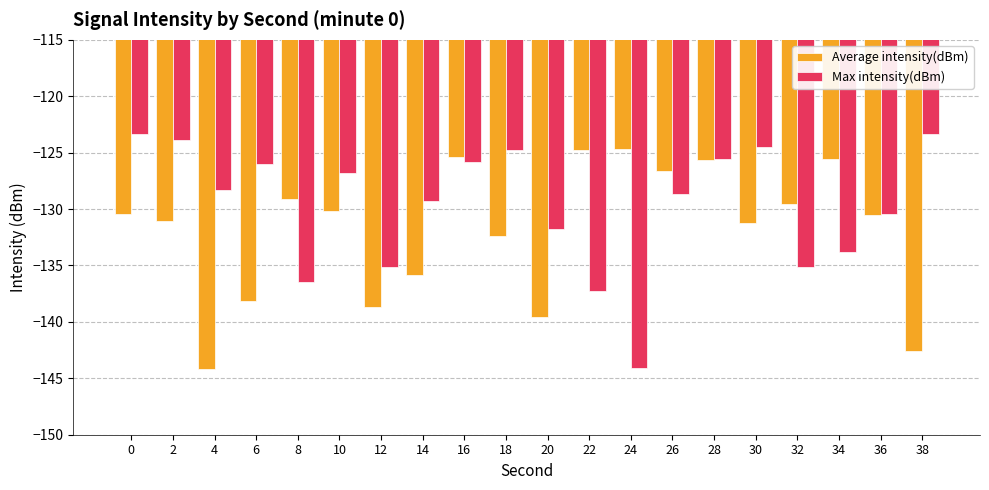

What is the value of the Average intensity(dBm) bar at the 5th from the left?

-129.1